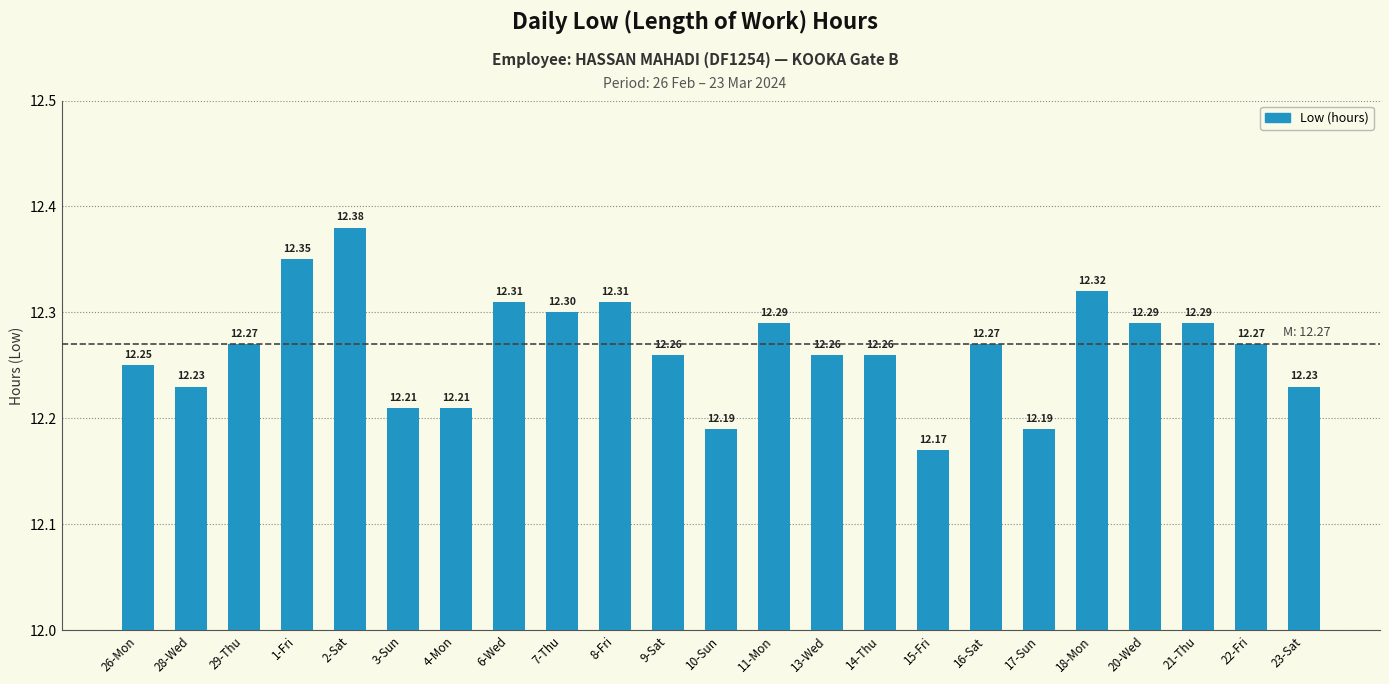

What is the sum of all values?

282.1